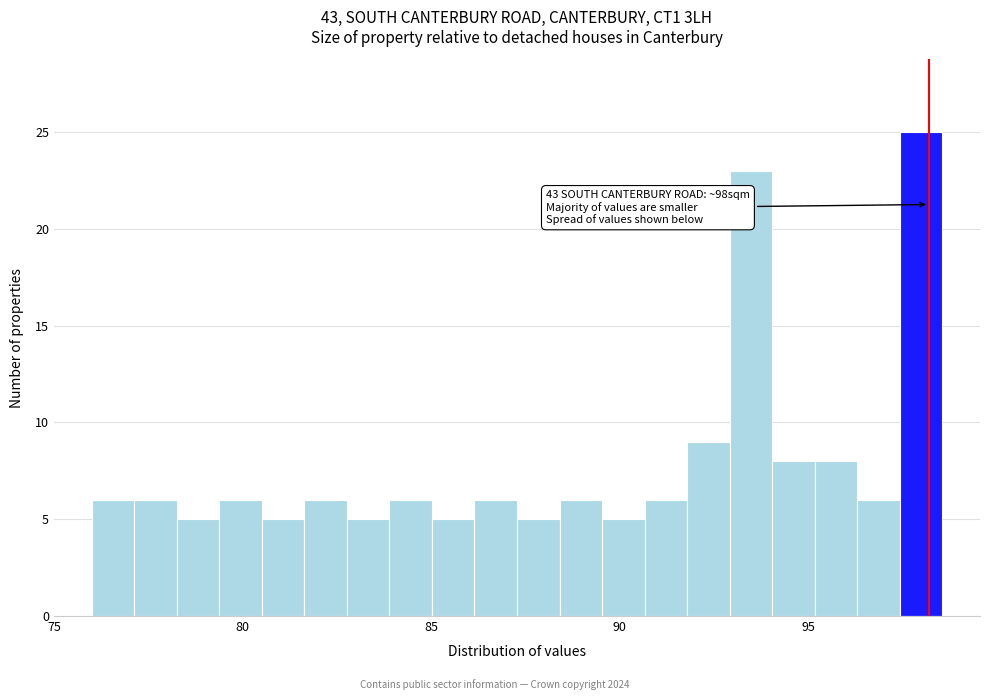

Around what value on the x-axis is the tallest bar? Give the approximate position of its centre, as read against the axis.

98.0